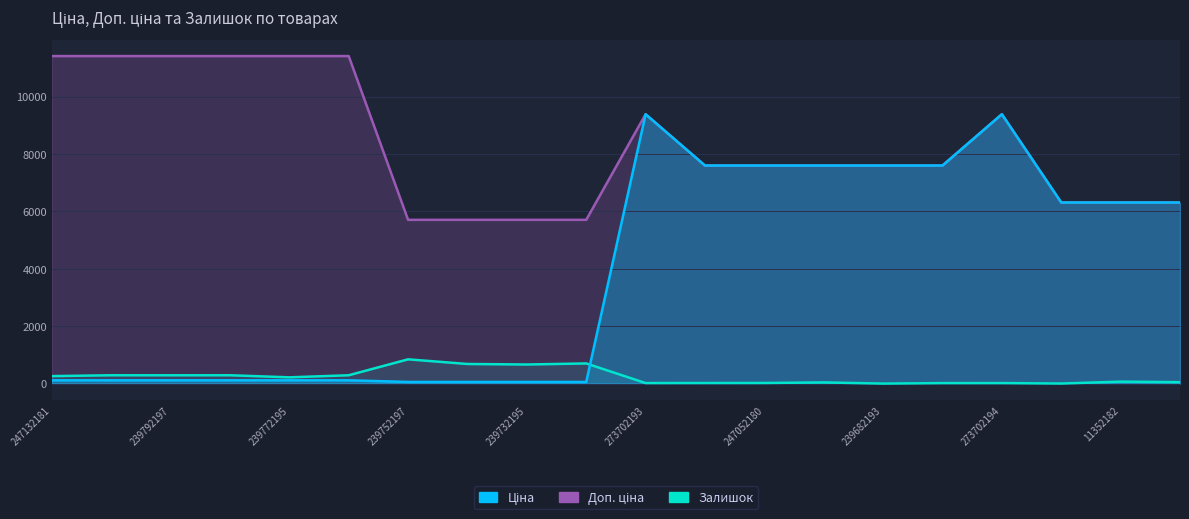

What is the highest value of the Залишок series?

845.0